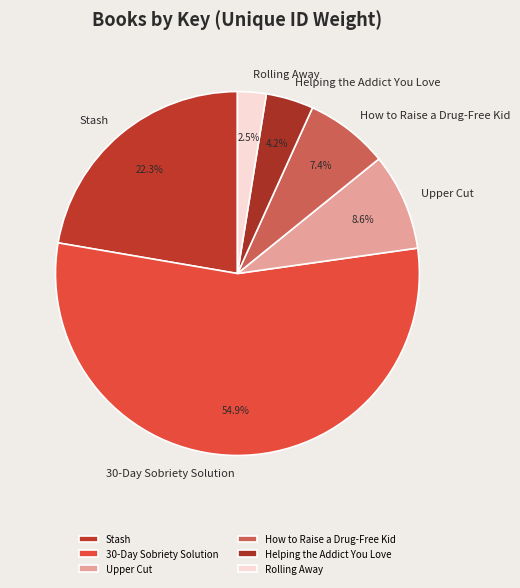

Is it true that Helping the Addict You Love is 4% of the pie?

True